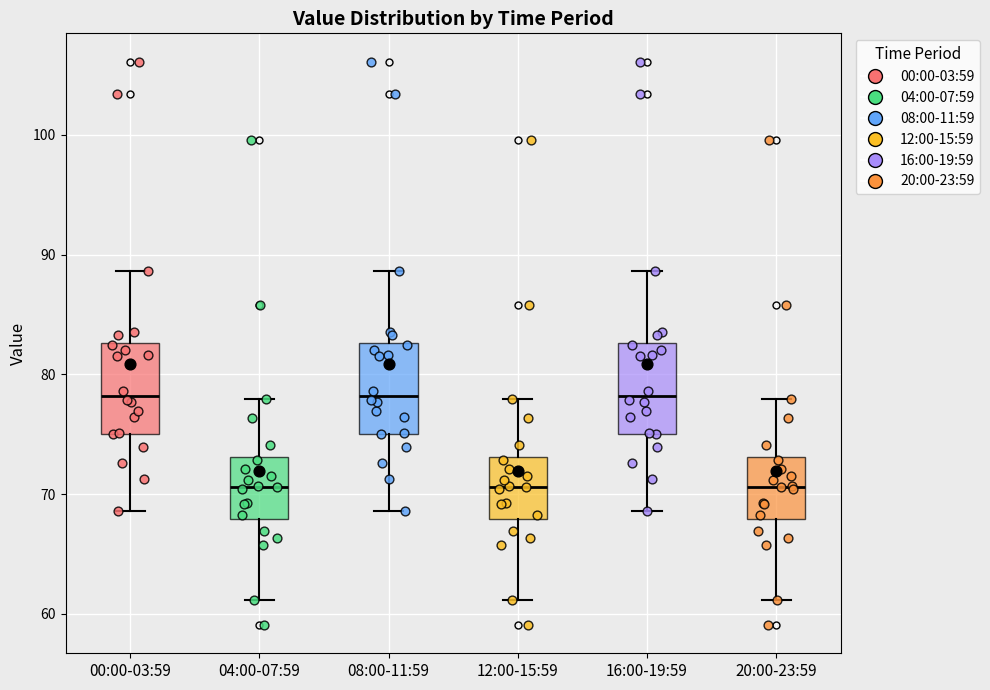

Reading left to right, transcribe this box plot: for each box, give where its median line is, the range the box spans, and where its two whiskers end, as read against the y-axis. The values are not printed on the chart, so give them approximately, as read against the axis.

00:00-03:59: median 78, box 75 to 83, whiskers 69 to 89
04:00-07:59: median 71, box 68 to 73, whiskers 61 to 78
08:00-11:59: median 78, box 75 to 83, whiskers 69 to 89
12:00-15:59: median 71, box 68 to 73, whiskers 61 to 78
16:00-19:59: median 78, box 75 to 83, whiskers 69 to 89
20:00-23:59: median 71, box 68 to 73, whiskers 61 to 78